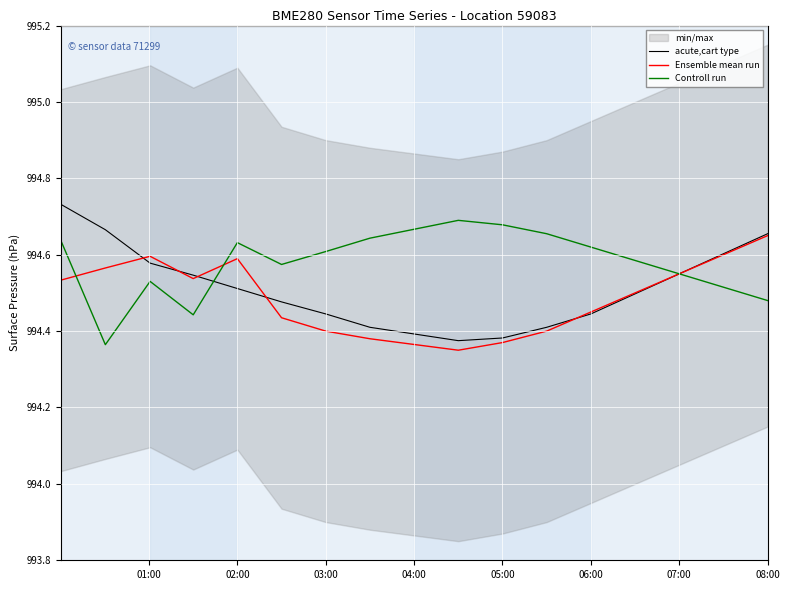

The value of Controll run at 07:00 is 479.0. True or false?

False